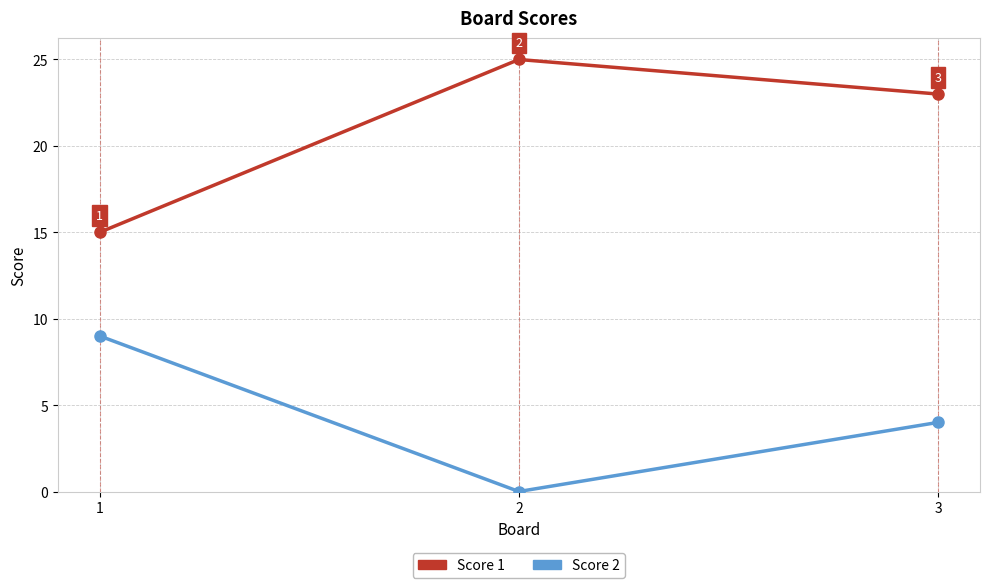

List the series in order of their overall mean, highest first.

Score 1, Score 2